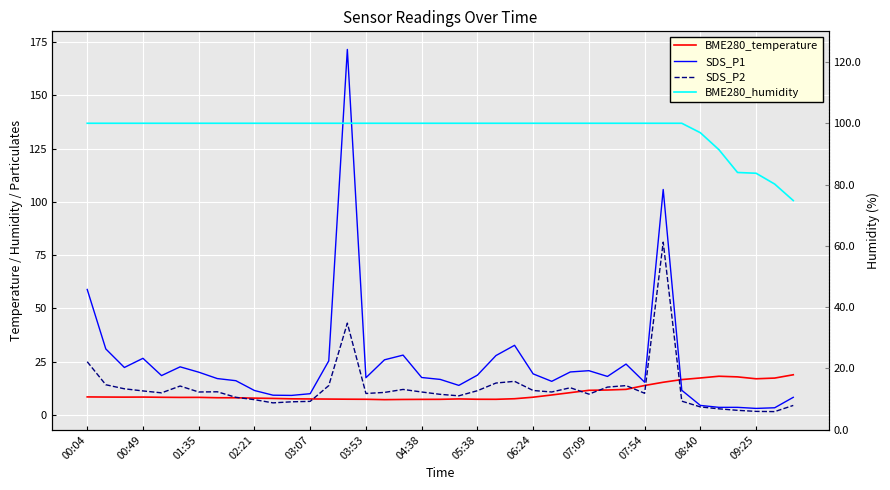

Where does the BME280_temperature series first go above 8?

00:04